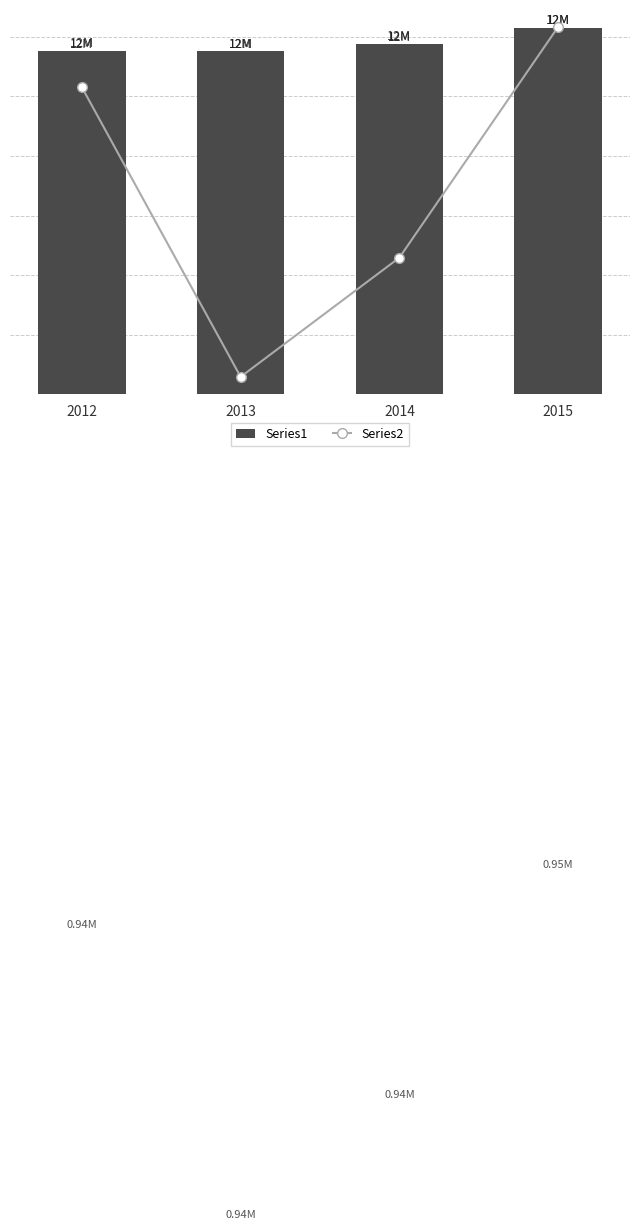

How many groups of bars are there?

4